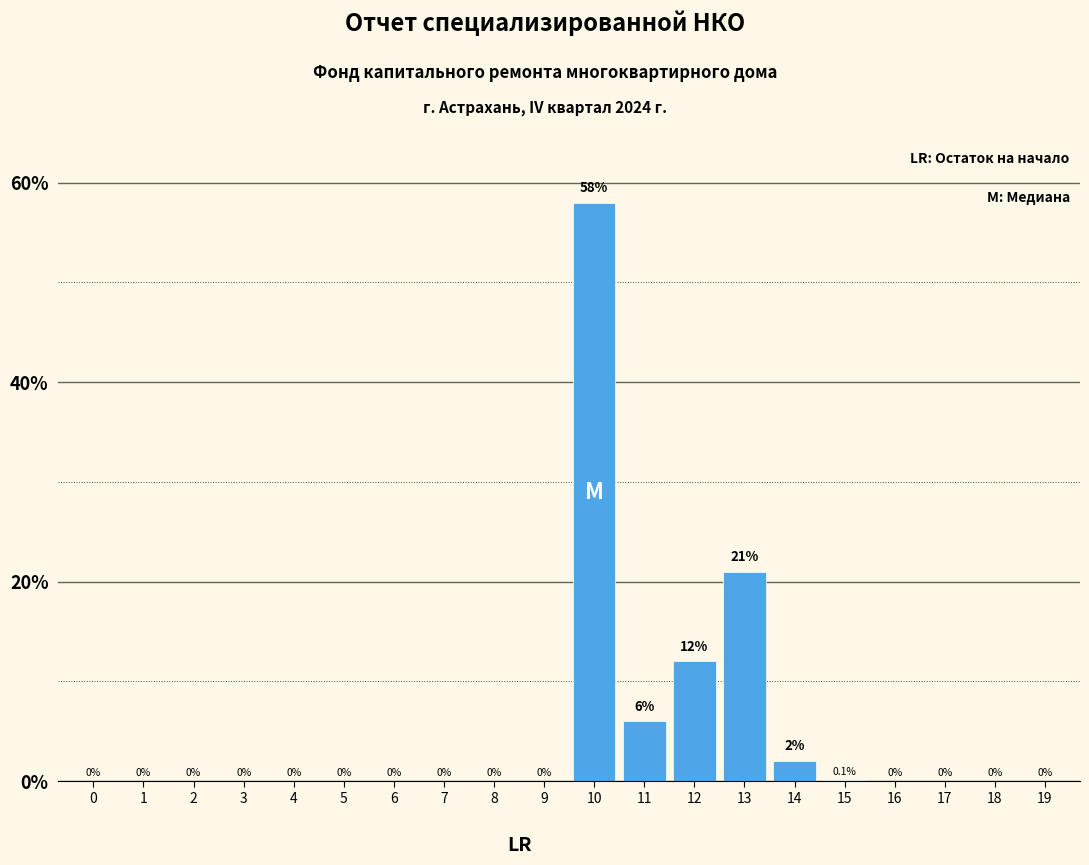

Reading right to left, extract all data points from this chart.

19=0.0	18=0.0	17=0.0	16=0.0	15=0.1	14=2.0	13=21.0	12=12.0	11=6.0	10=58.0	9=0.0	8=0.0	7=0.0	6=0.0	5=0.0	4=0.0	3=0.0	2=0.0	1=0.0	0=0.0